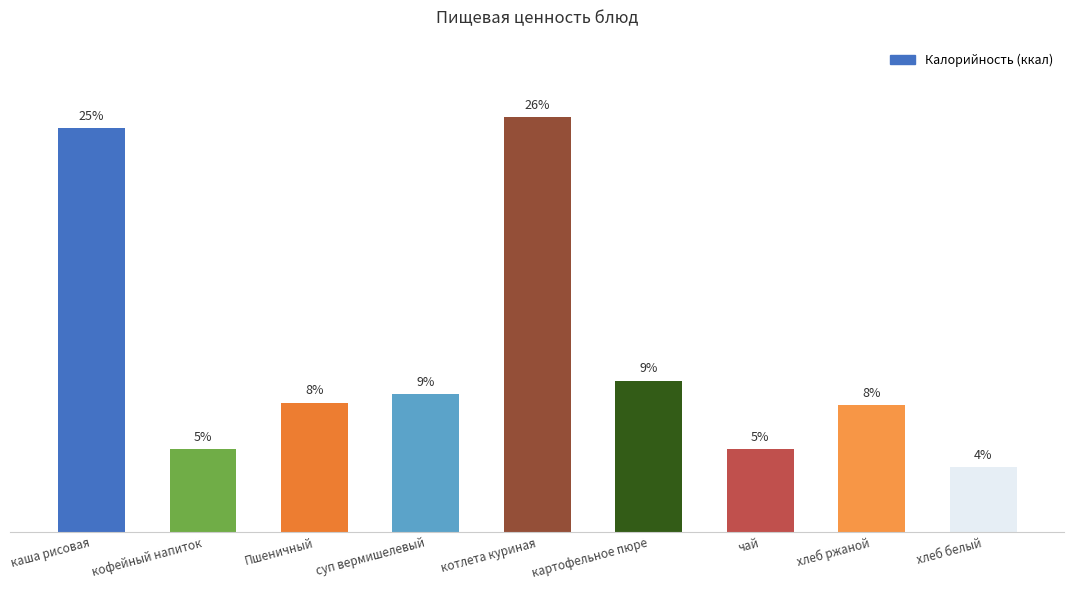

True or false: the data shows 525 at каша рисовая.

False